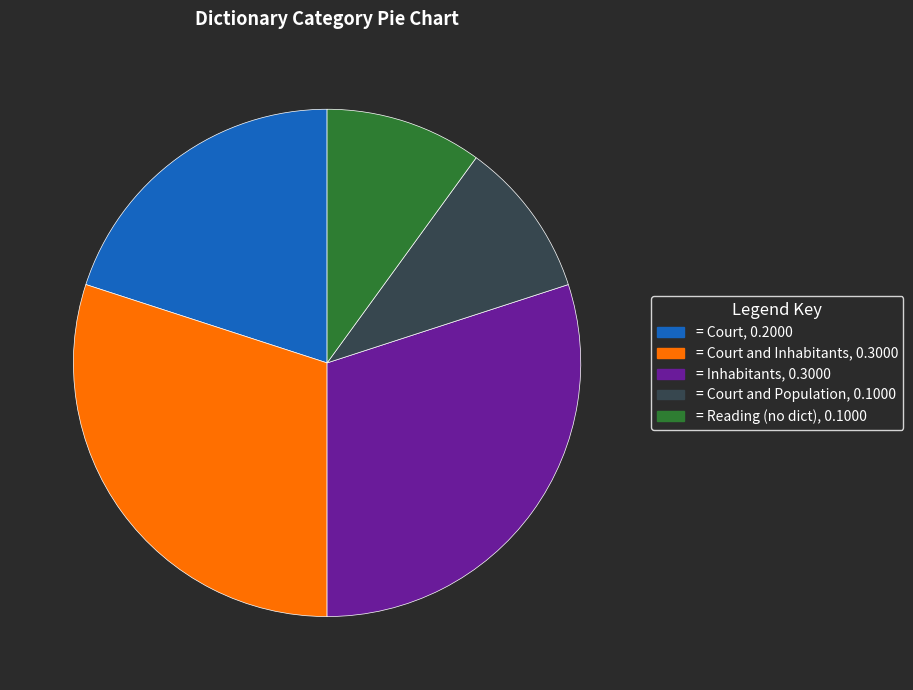

Does any single category account for the majority?

No